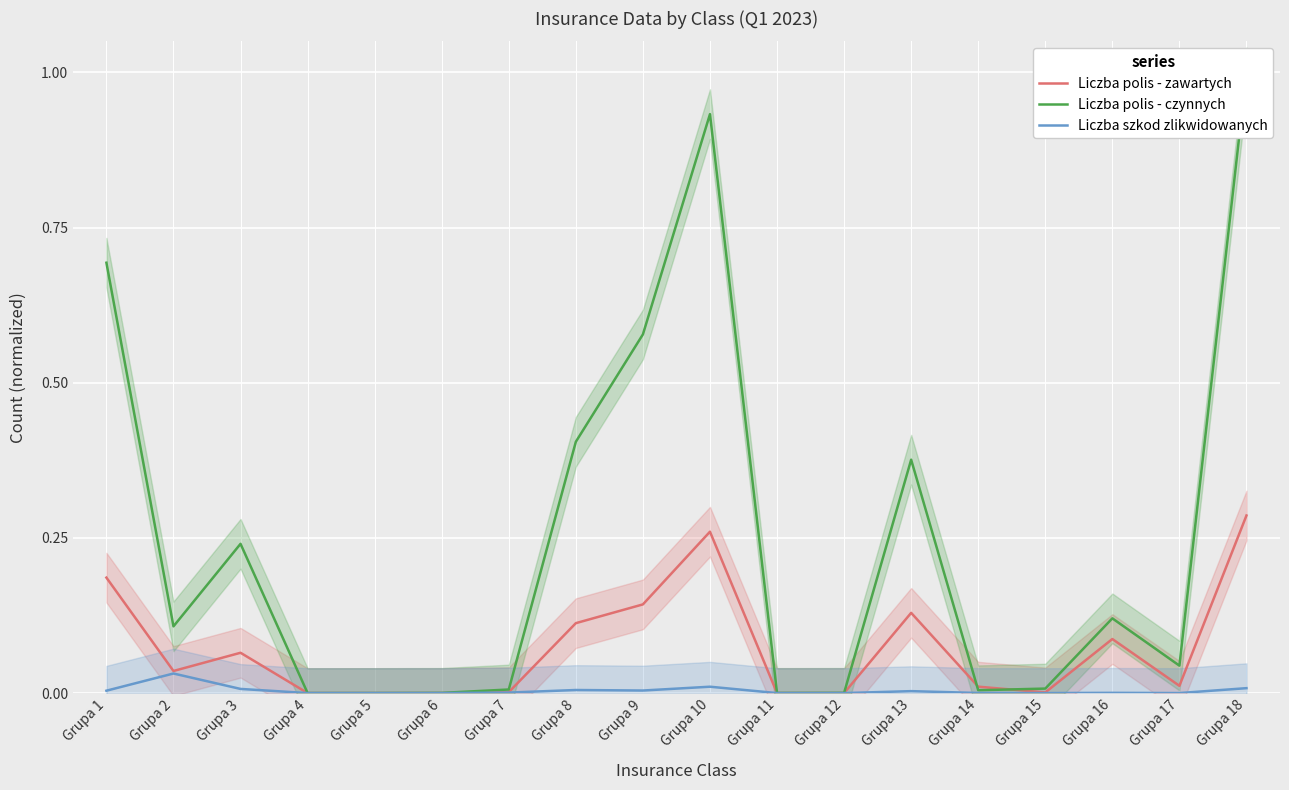

Which series has the largest range (max minus min)?

Liczba polis - czynnych